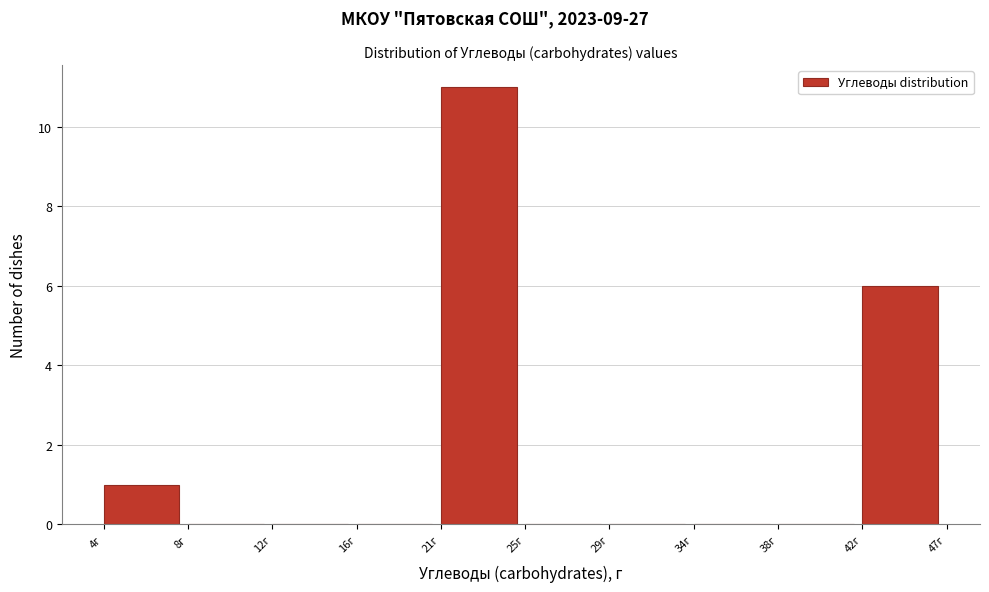

Reading left to right, extract all data points from this chart.

4г=1	8г=0	12г=0	16г=0	21г=11	25г=0	29г=0	34г=0	38г=0	42г=6